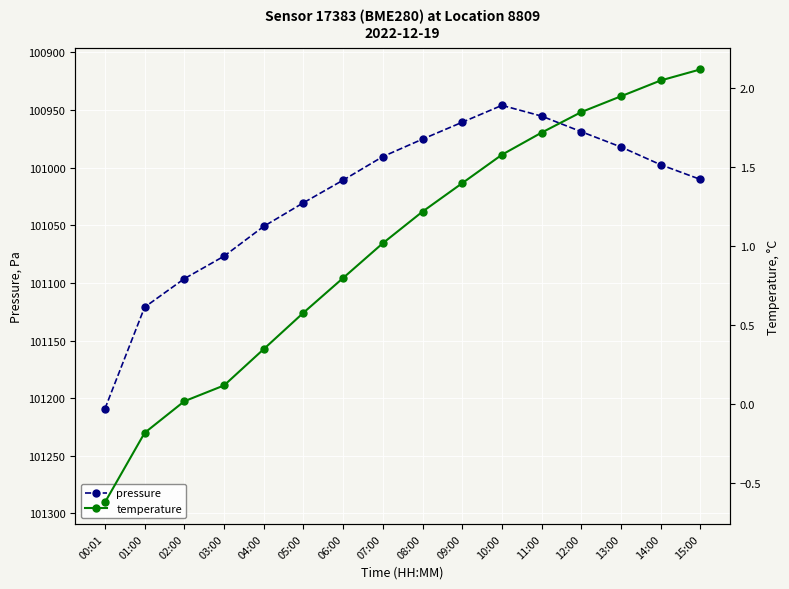

What is the label of the 12th point from the right?

04:00